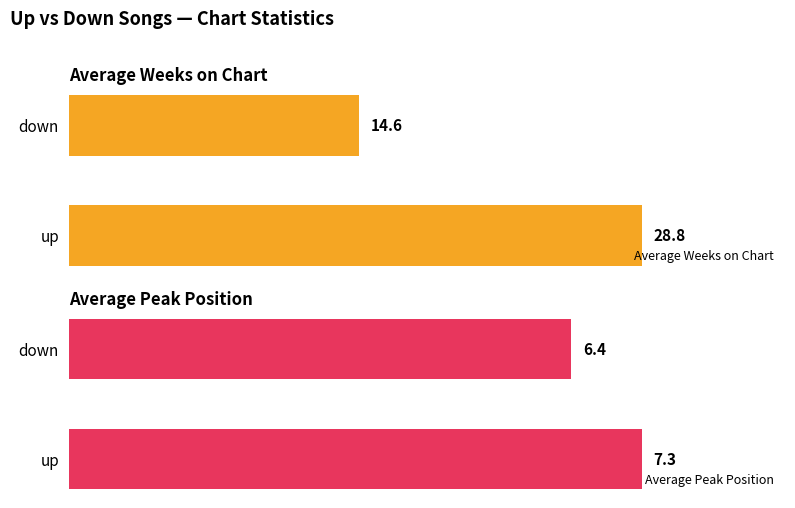

Reading left to right, extract all data points from this chart.

Average Weeks on Chart: 28.8	14.6
Average Peak Position: 7.3	6.4